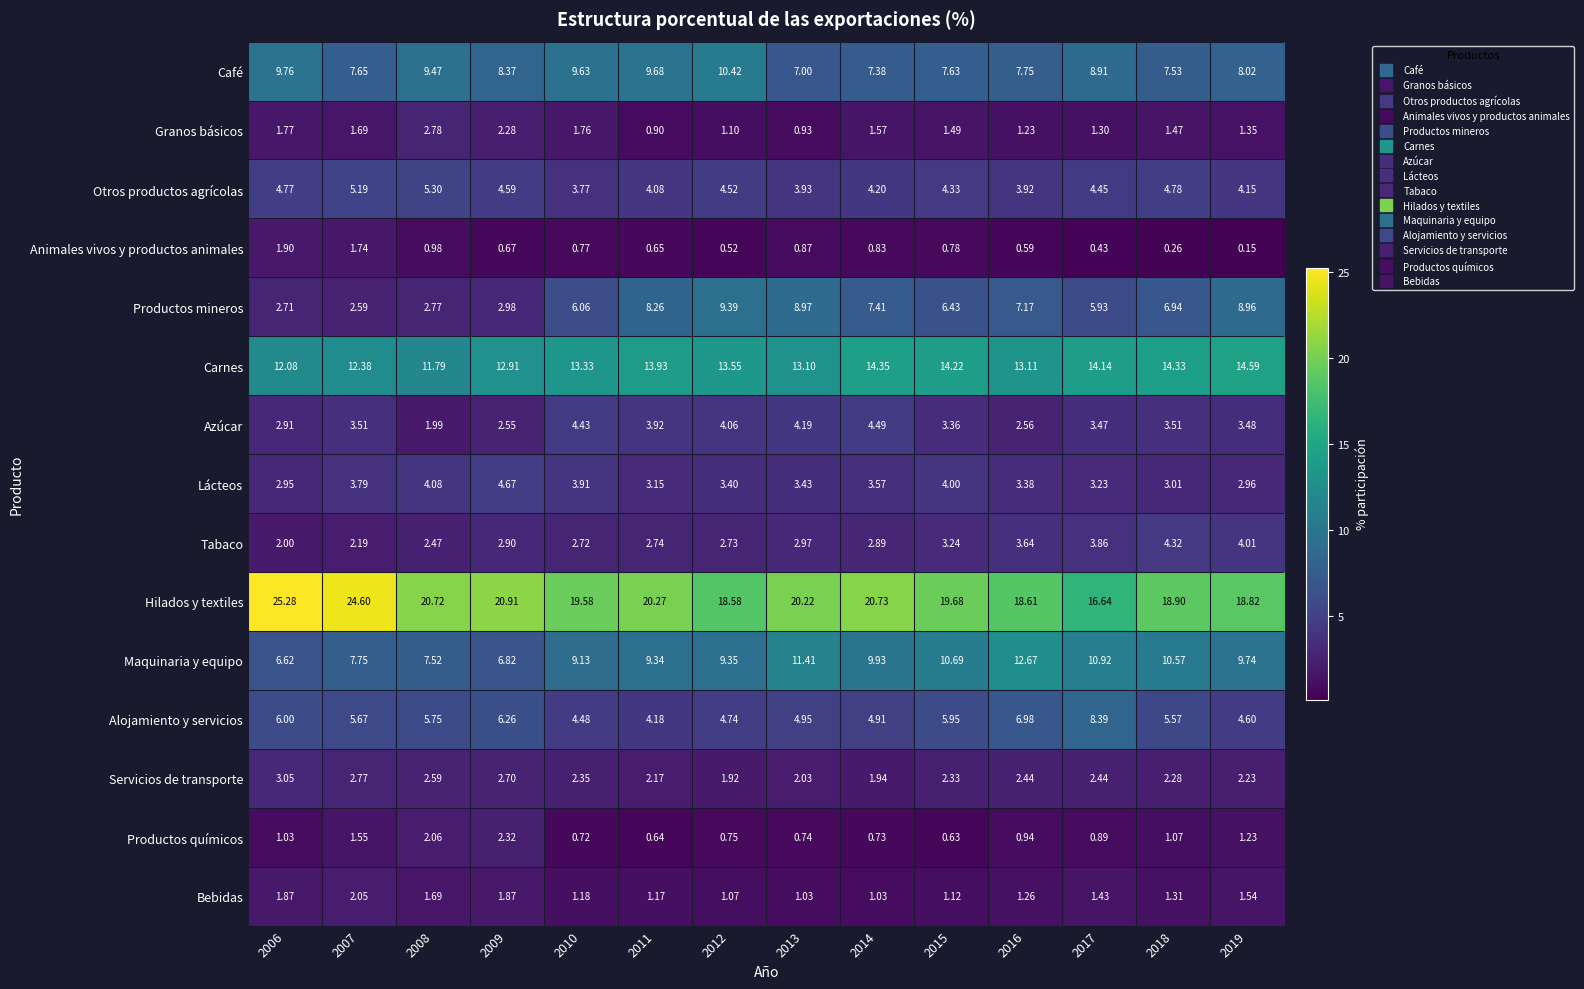

Is the value of Maquinaria y equipo at 2011 greater than the value of Otros productos agrícolas at 2009?

Yes